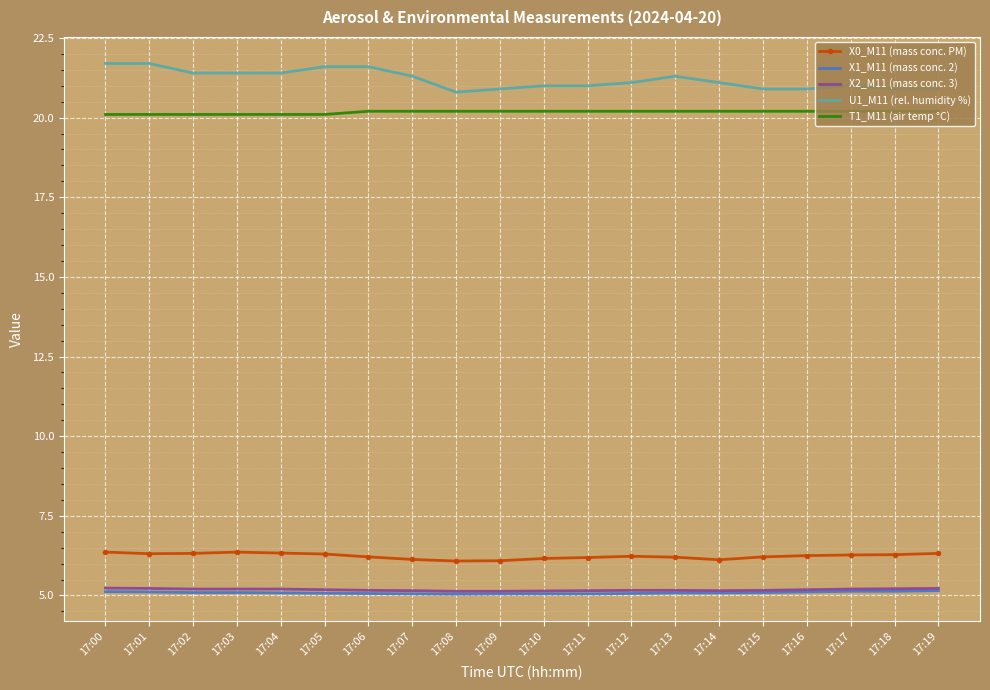

What is the total value across all series at 17:17?

57.8